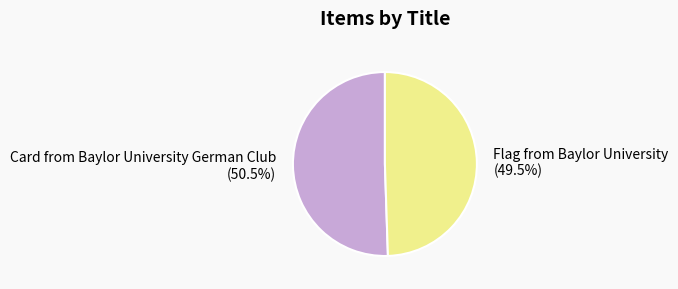

What percentage is NOT represented by Card from Baylor University German Club?

49.5%